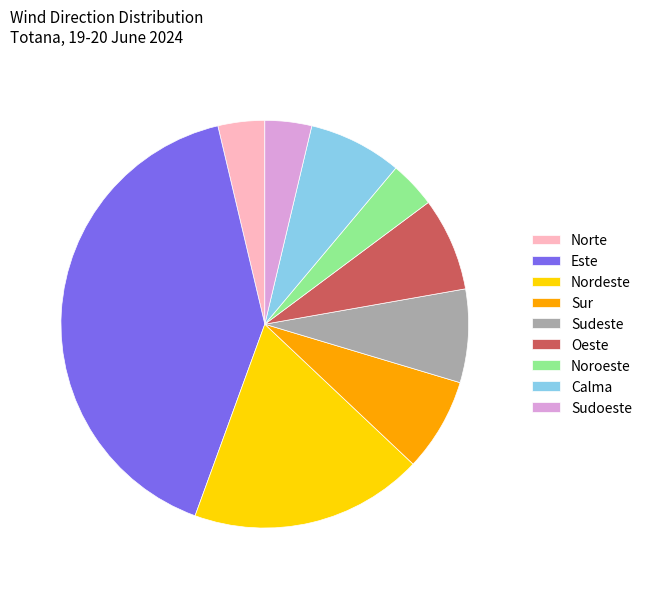

Combined, do Este and Noroeste account for over 50%?

No